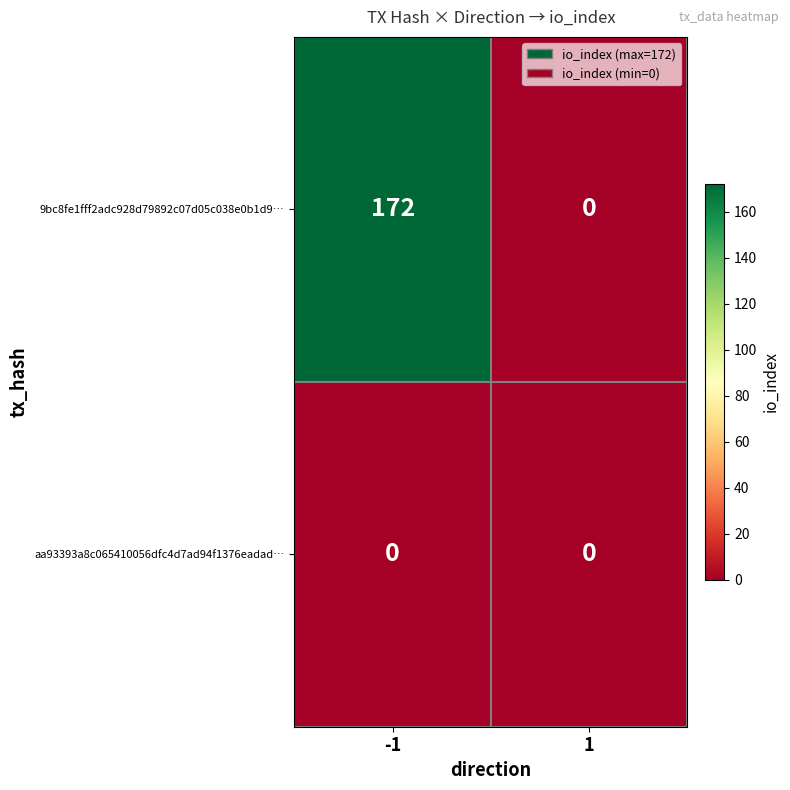

Read the 9bc8fe1fff2adc928d79892c07d05c038e0b1d9… value at -1, to the nearest 50.

150